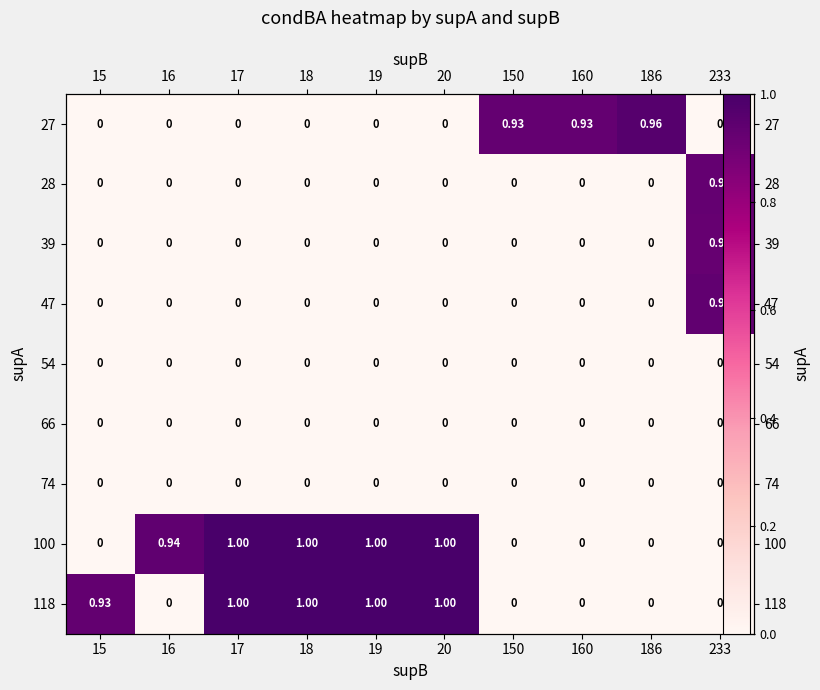

Is the value of 66 at 150 greater than the value of 39 at 233?

No